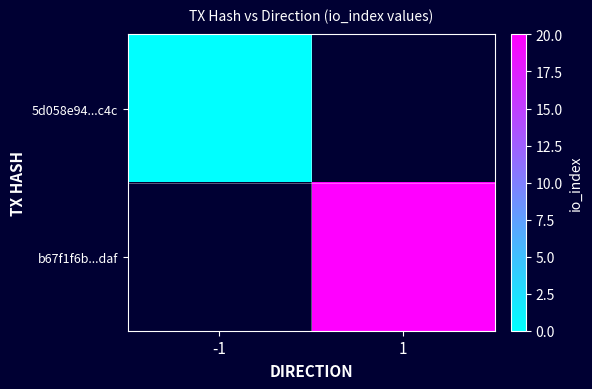

Rank the series by their average value, from highest to lowest.

5d058e94...c4c, b67f1f6b...daf